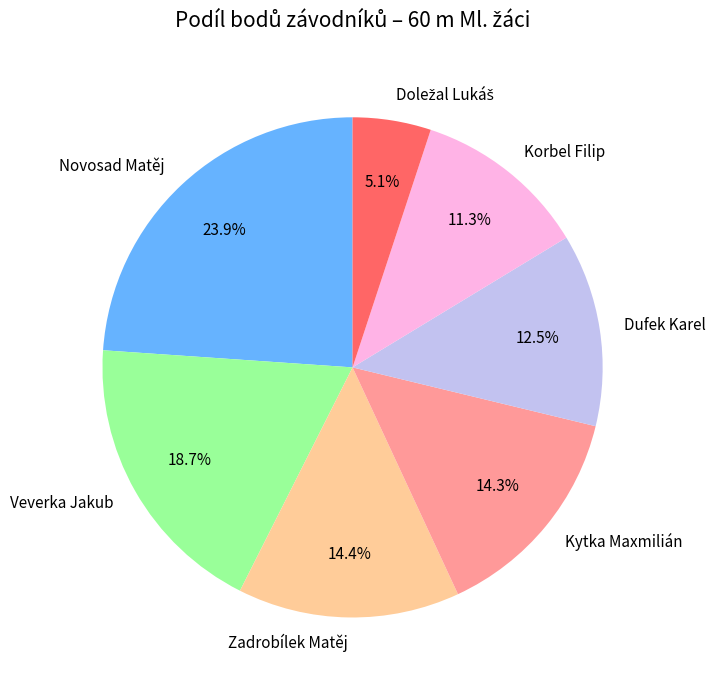

Which category has the biggest portion of the pie?

Novosad Matěj